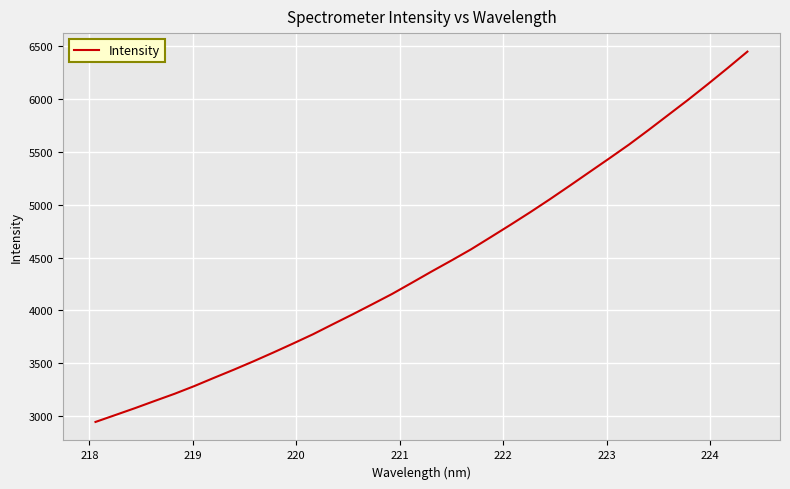

What is the greatest value displayed?

6448.0